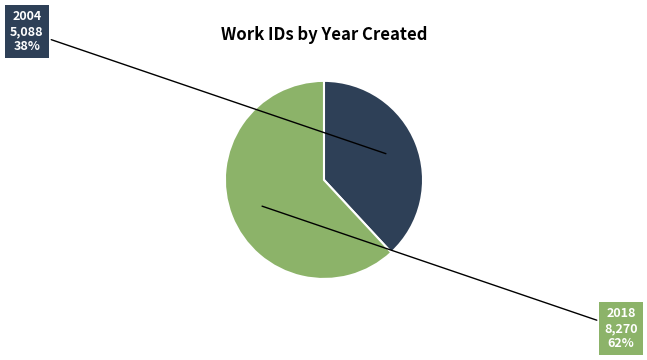

To the nearest percent, what is the difference between the largest and smallest slice percentages?

24%